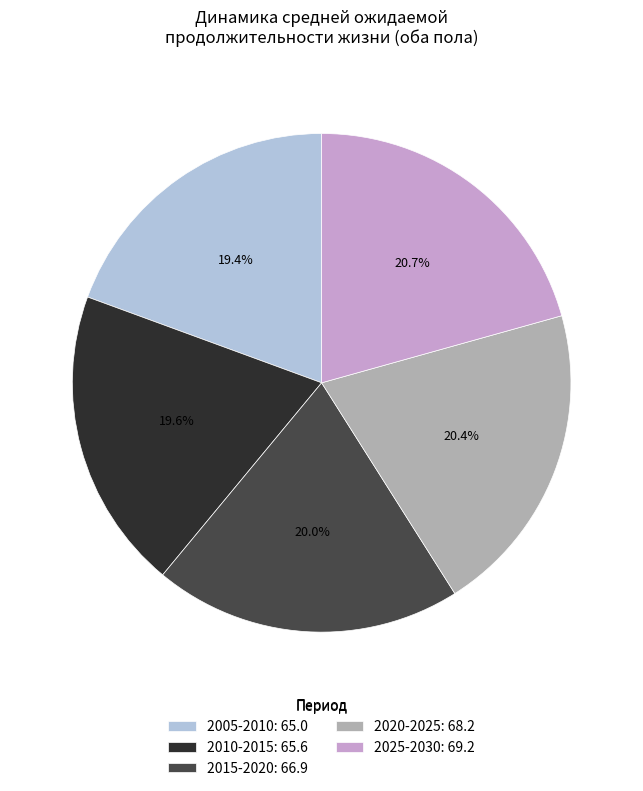

Count the number of slices in the pie.

5